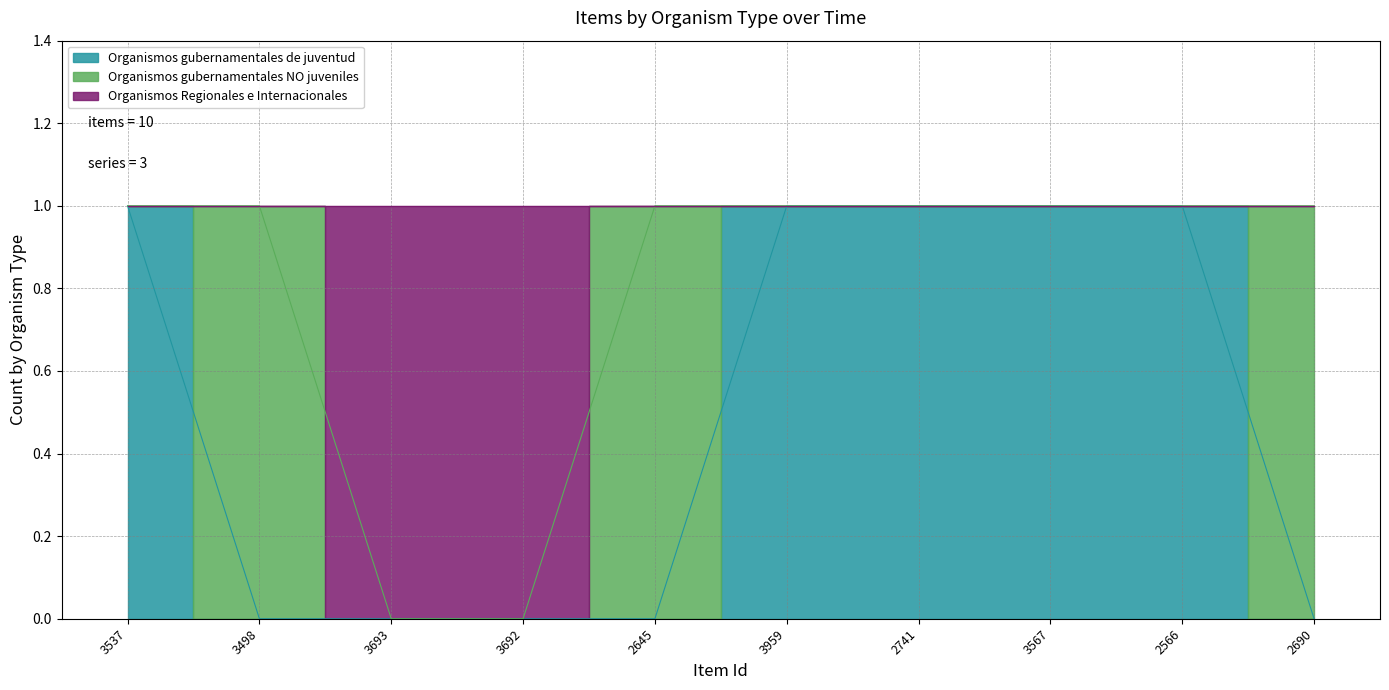

What is the label of the 2nd point from the right?

2566